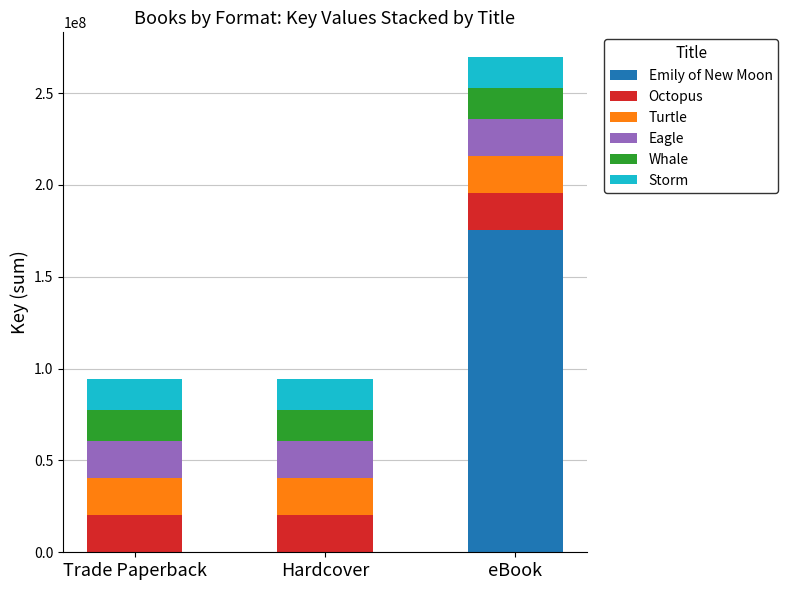

What is the total value across all series at eBook?

269580053